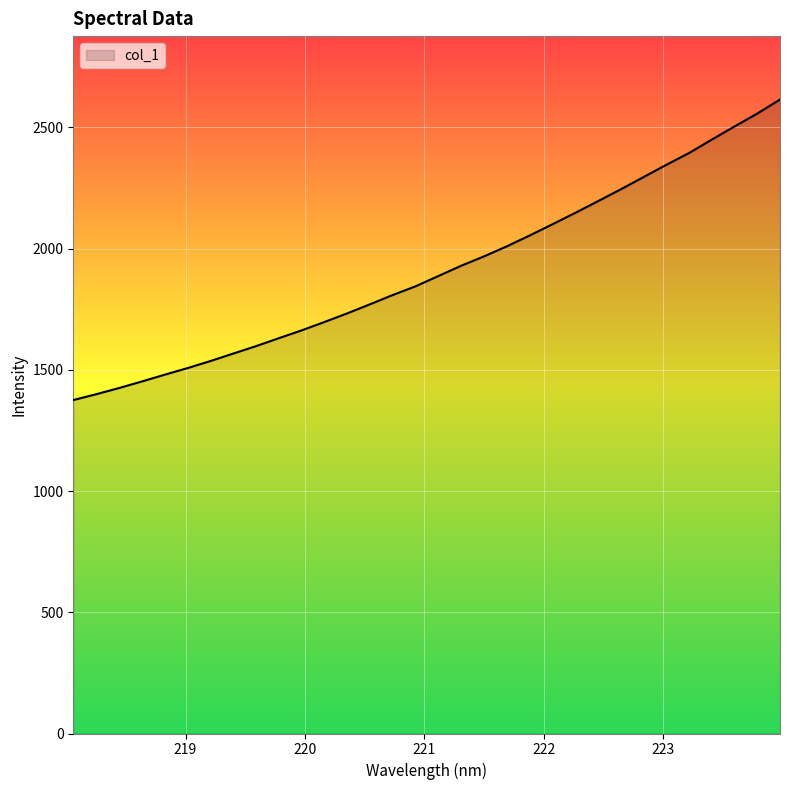

What is the difference between the maximum and minimum values?

1240.0